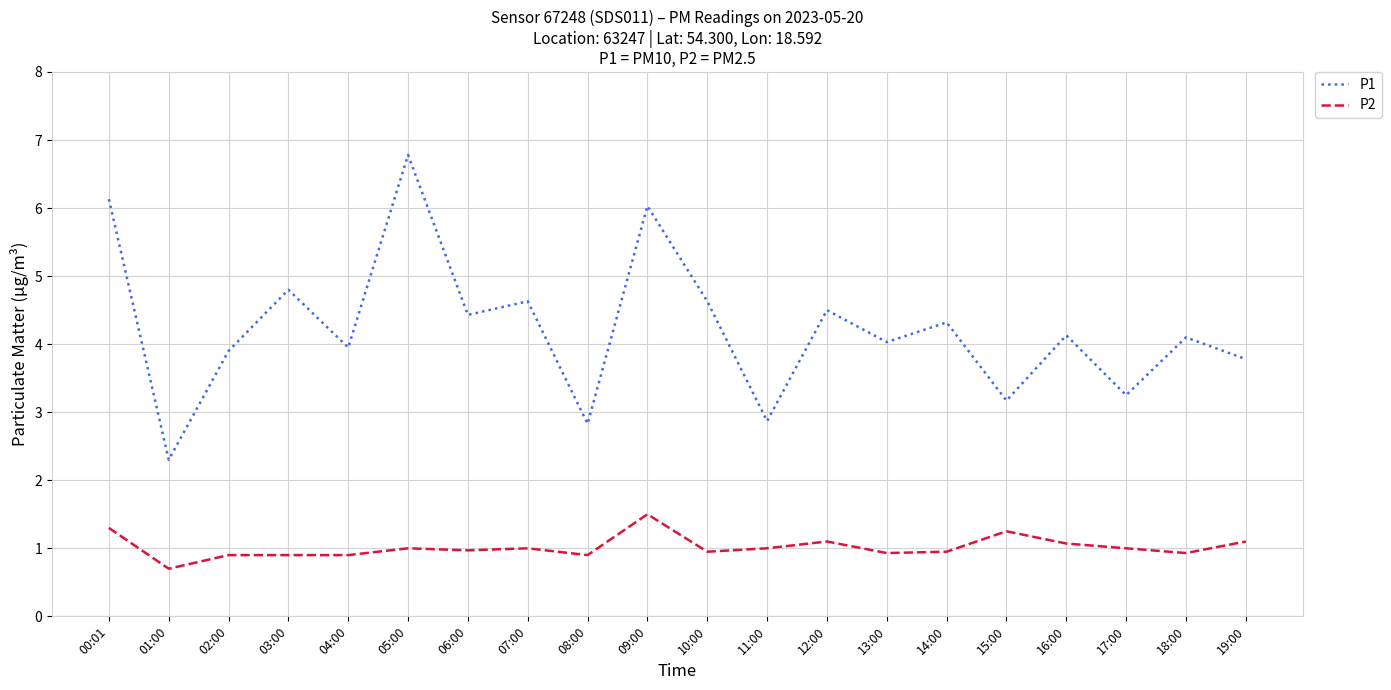

Between 07:00 and 17:00, which series saw the biggest shift?

P1